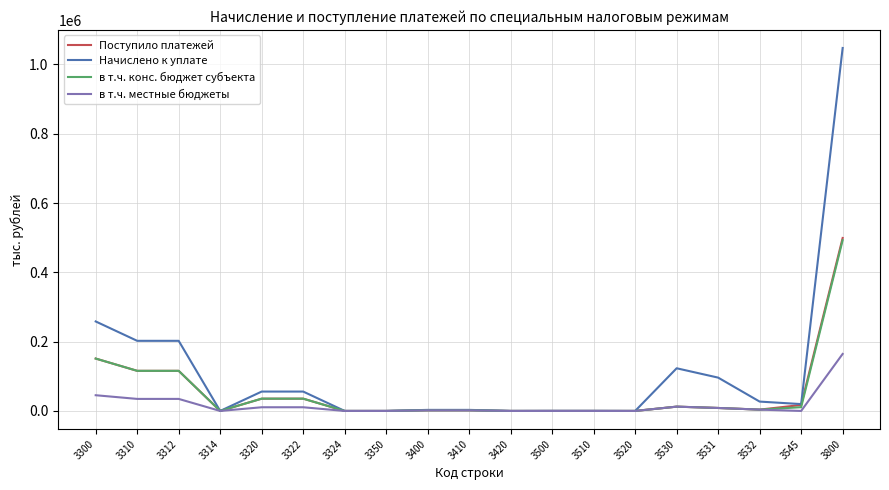

The value of Поступило платежей at 3300 is 102188. True or false?

False